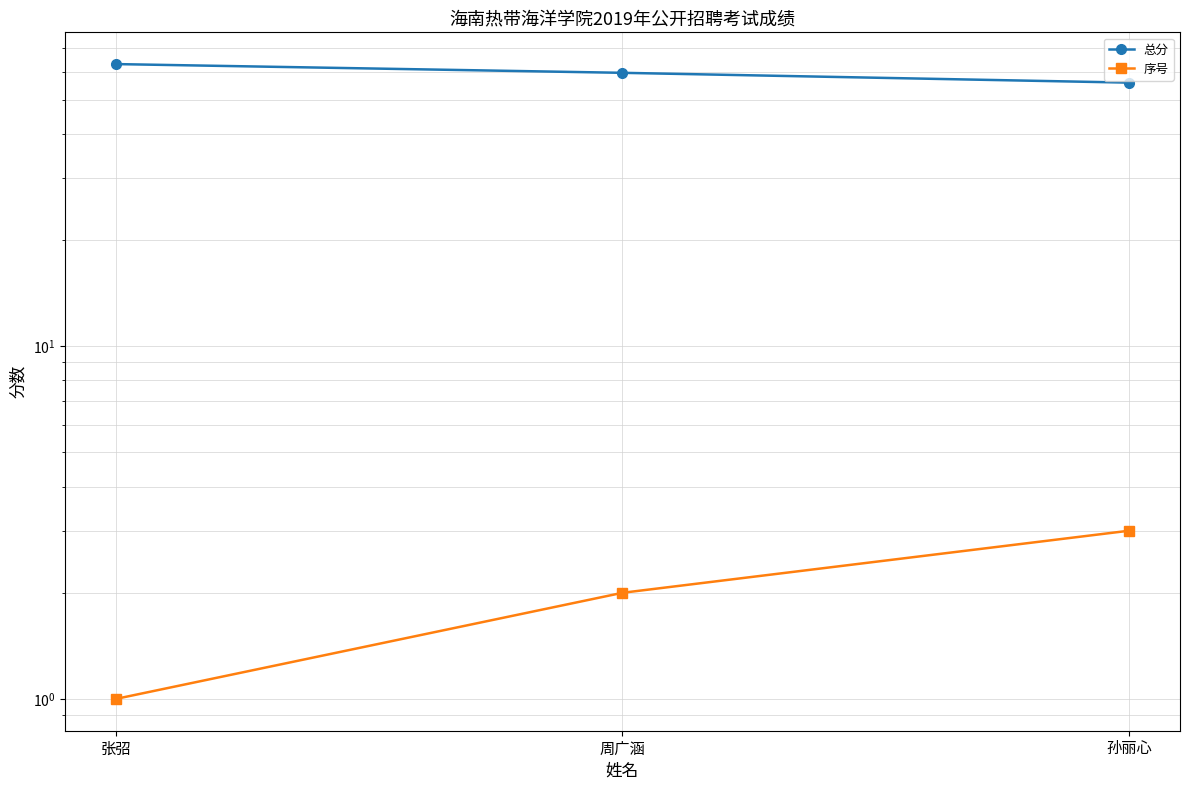

True or false: 总分 has a value of 63.1 at 张弨.

True